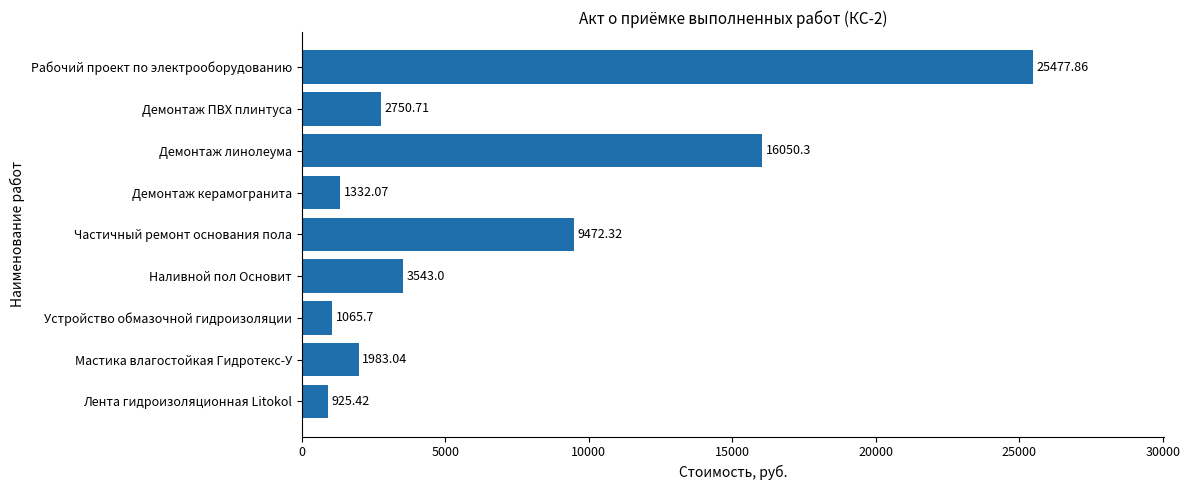

What is the sum of all values?

62600.4